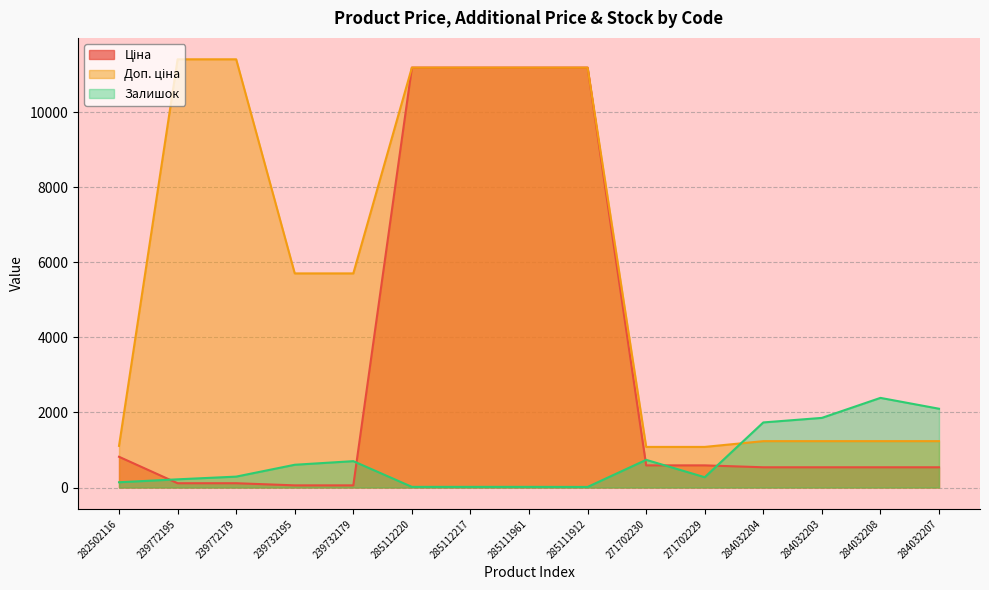

Reading right to left, transcribe all the data shown in this chart.

Ціна: 284032207=539.0	284032208=539.0	284032203=539.0	284032204=539.0	271702229=589.9	271702230=589.9	285111912=11188.2	285111961=11188.2	285112217=11188.2	285112220=11188.2	239732179=57.0	239732195=57.0	239772179=114.1	239772195=114.1	282502116=818.5
Доп. ціна: 284032207=1235.4	284032208=1235.4	284032203=1235.4	284032204=1235.4	271702229=1081.7	271702230=1081.7	285111912=11188.2	285111961=11188.2	285112217=11188.2	285112220=11188.2	239732179=5705.0	239732195=5705.0	239772179=11410.0	239772195=11410.0	282502116=1109.2
Залишок: 284032207=2099.0	284032208=2388.0	284032203=1855.0	284032204=1734.0	271702229=274.0	271702230=737.0	285111912=15.0	285111961=17.0	285112217=17.0	285112220=17.0	239732179=702.0	239732195=606.0	239772179=290.0	239772195=218.0	282502116=140.0